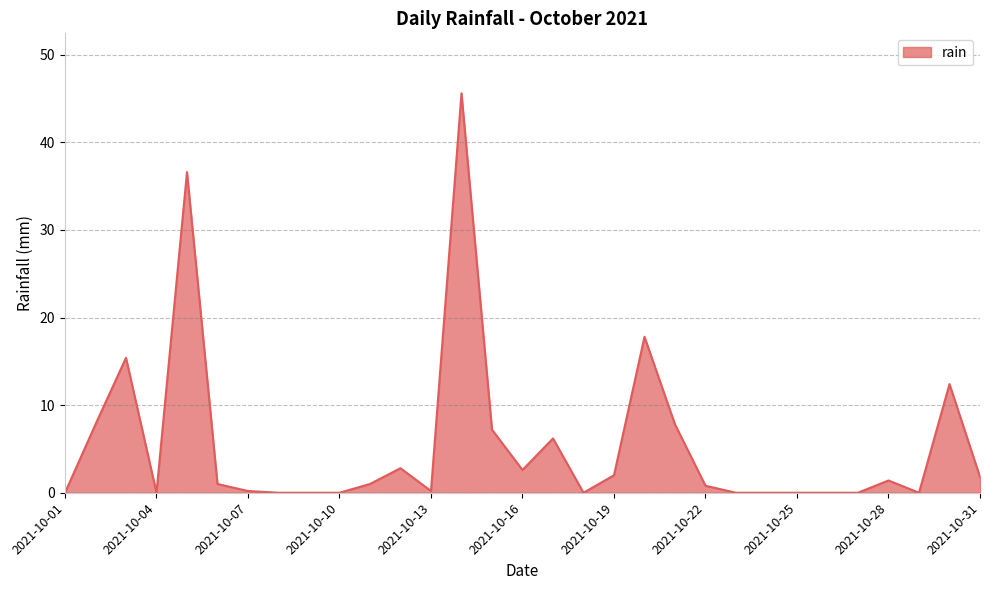

What is the average value?

5.5